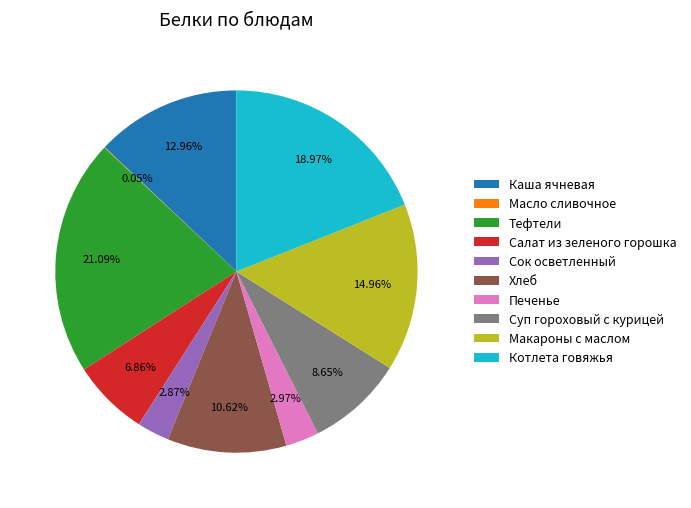

Do Каша ячневая and Суп гороховый с курицей together represent more than half of the pie?

No